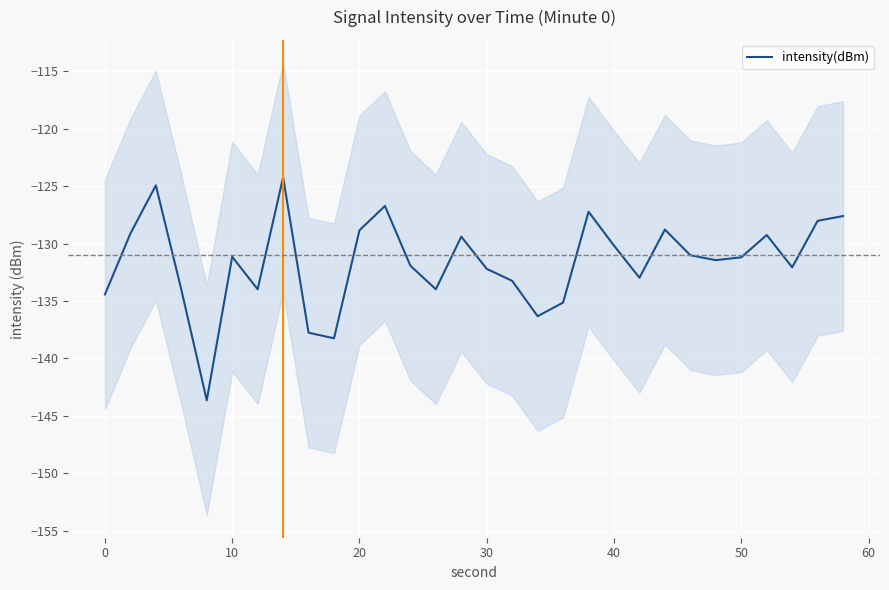

What is the minimum value for intensity(dBm)?

-143.7